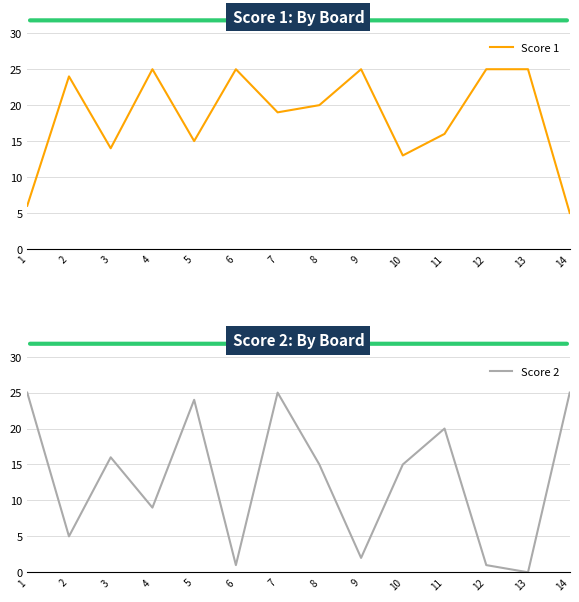

How many intersections are there between Score 1 and Score 2?

10